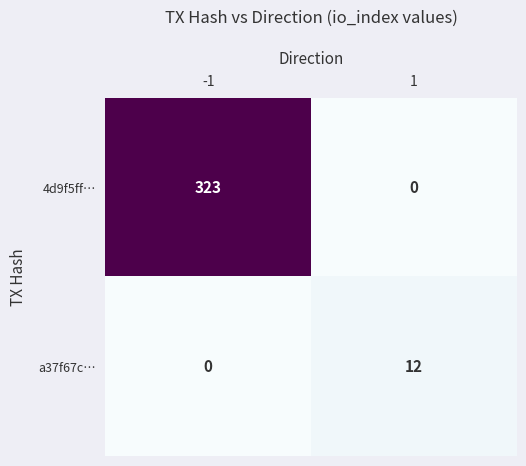

What is the maximum value shown in the chart?

323